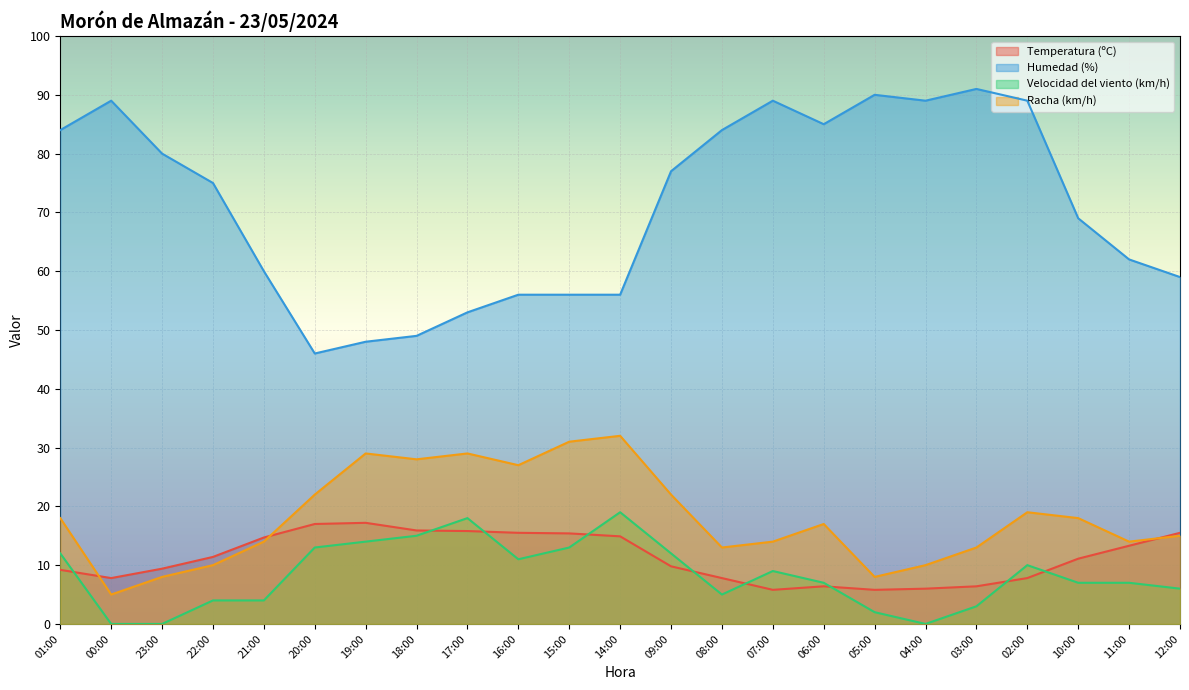

The Temperatura (ºC) series shows 10.9 at 06:00. True or false?

False